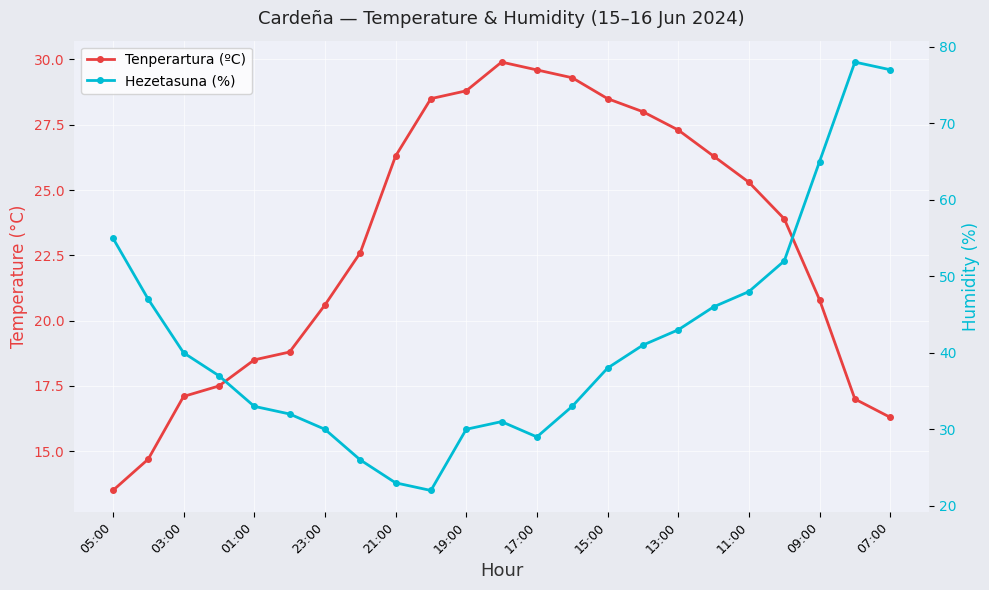

What are all the series names shown in the legend?

Tenperartura (ºC), Hezetasuna (%)